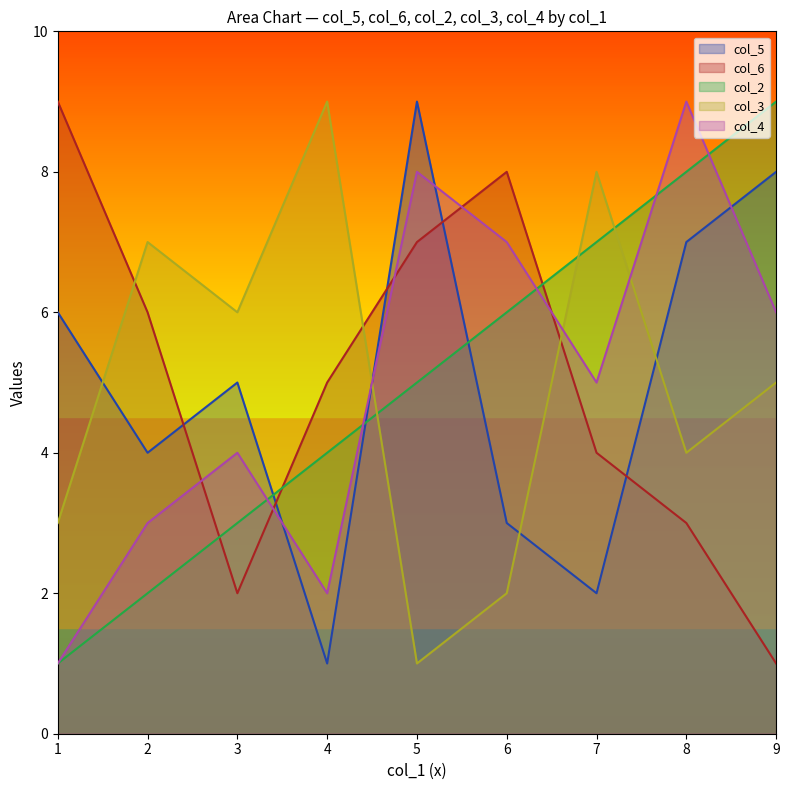

True or false: col_3 has more than 0 interior local peaks.

True